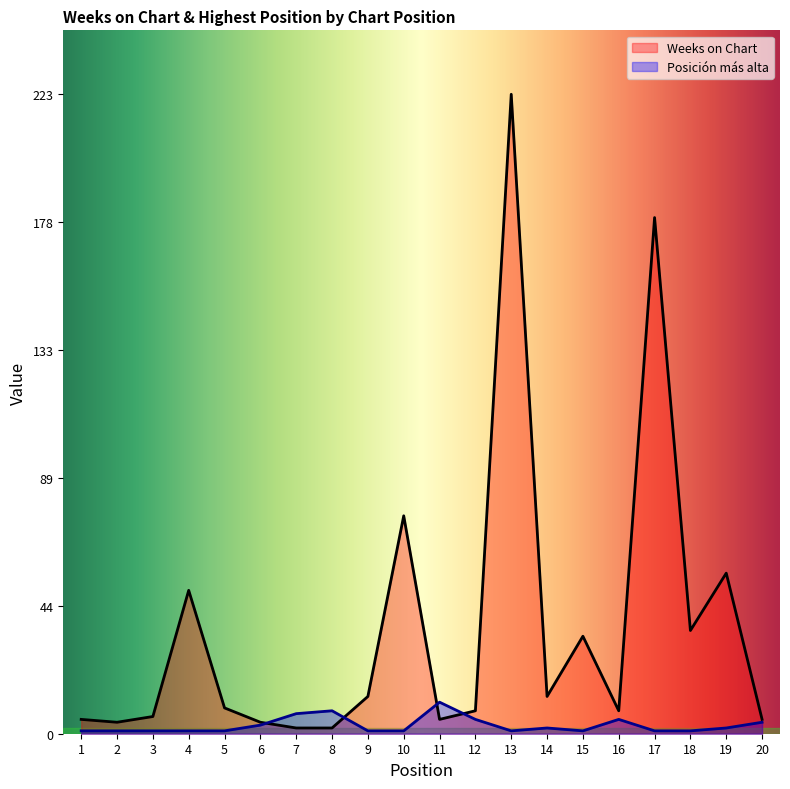

List the labels in order of Posición más alta value, largest first.

11, 8, 7, 12, 16, 20, 6, 14, 19, 1, 2, 3, 4, 5, 9, 10, 13, 15, 17, 18